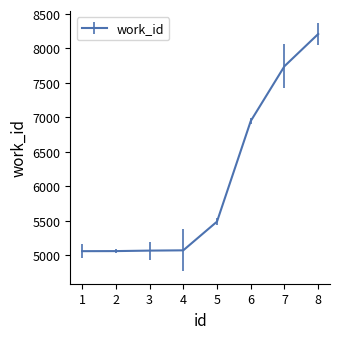

How many lines are shown in the chart?

1